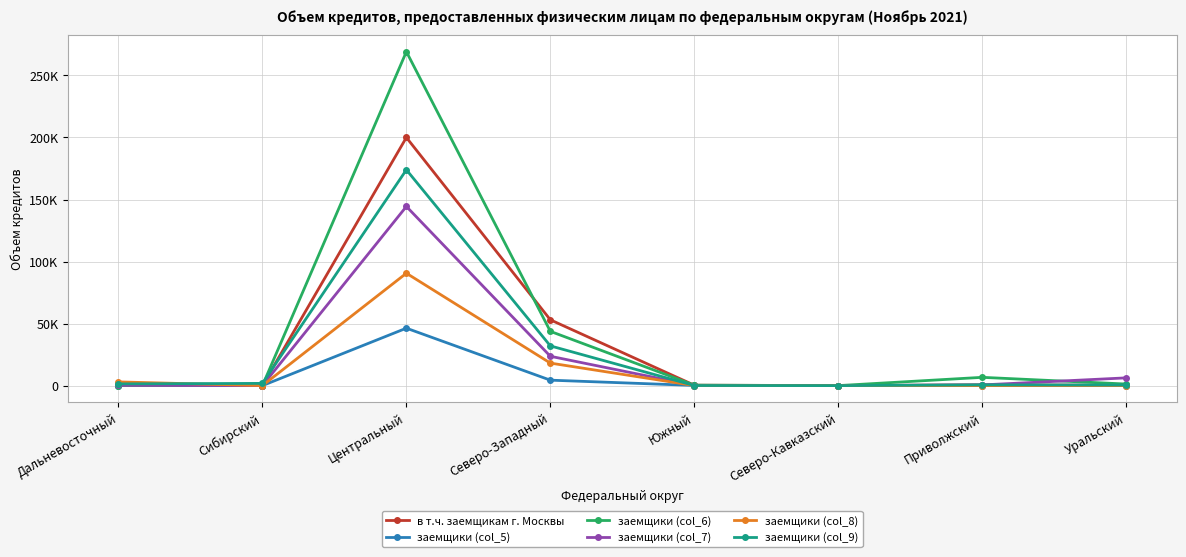

Is this an area chart (filled region under the line)?

No